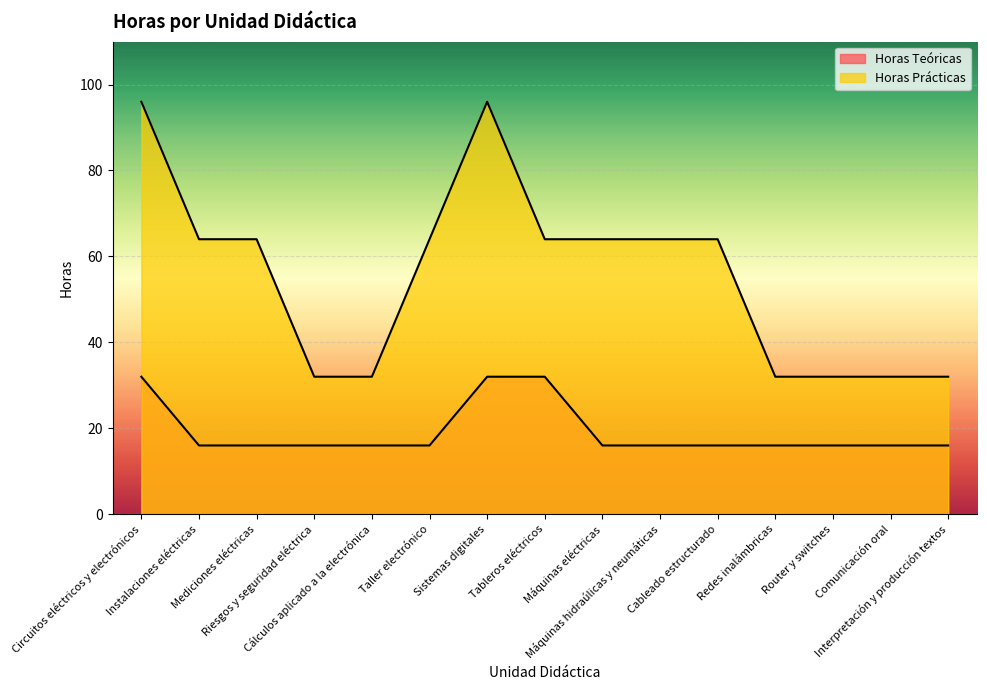

Is it true that Horas Teóricas equals 16 at Riesgos y seguridad eléctrica?

True